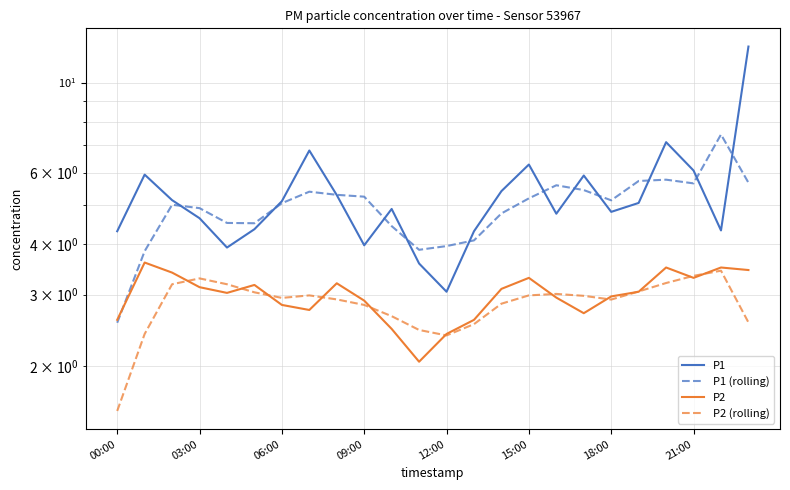

Rank the series at 12:00 from lowest to highest value.

P2, P2 (rolling), P1, P1 (rolling)